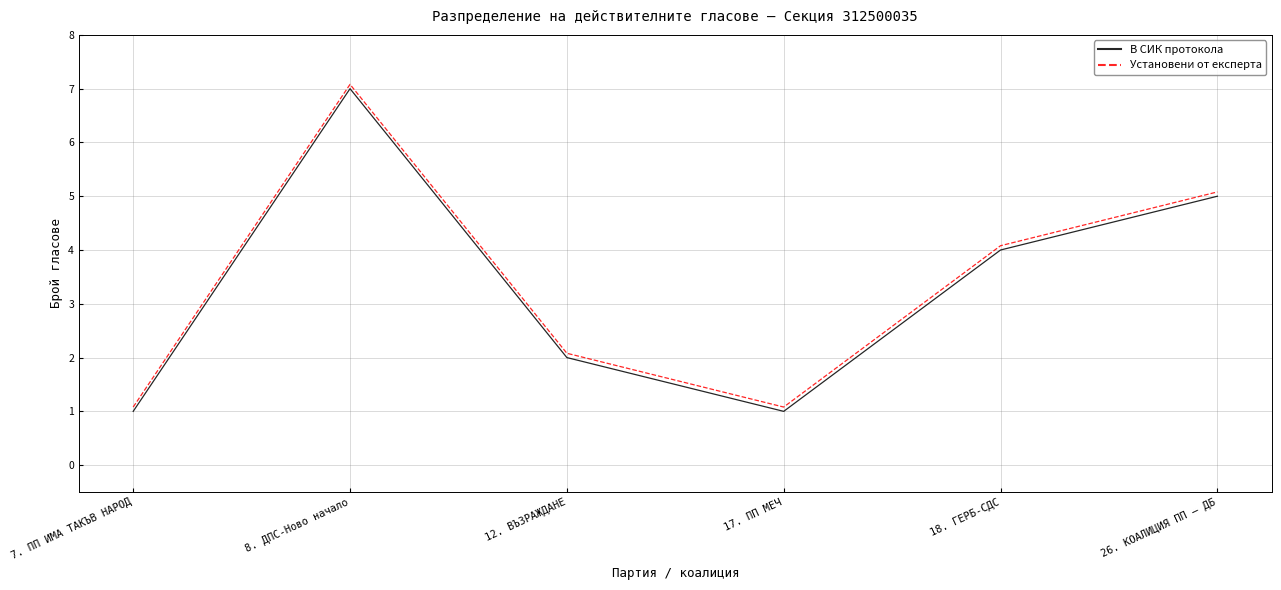

What is the minimum value shown in the chart?

1.0